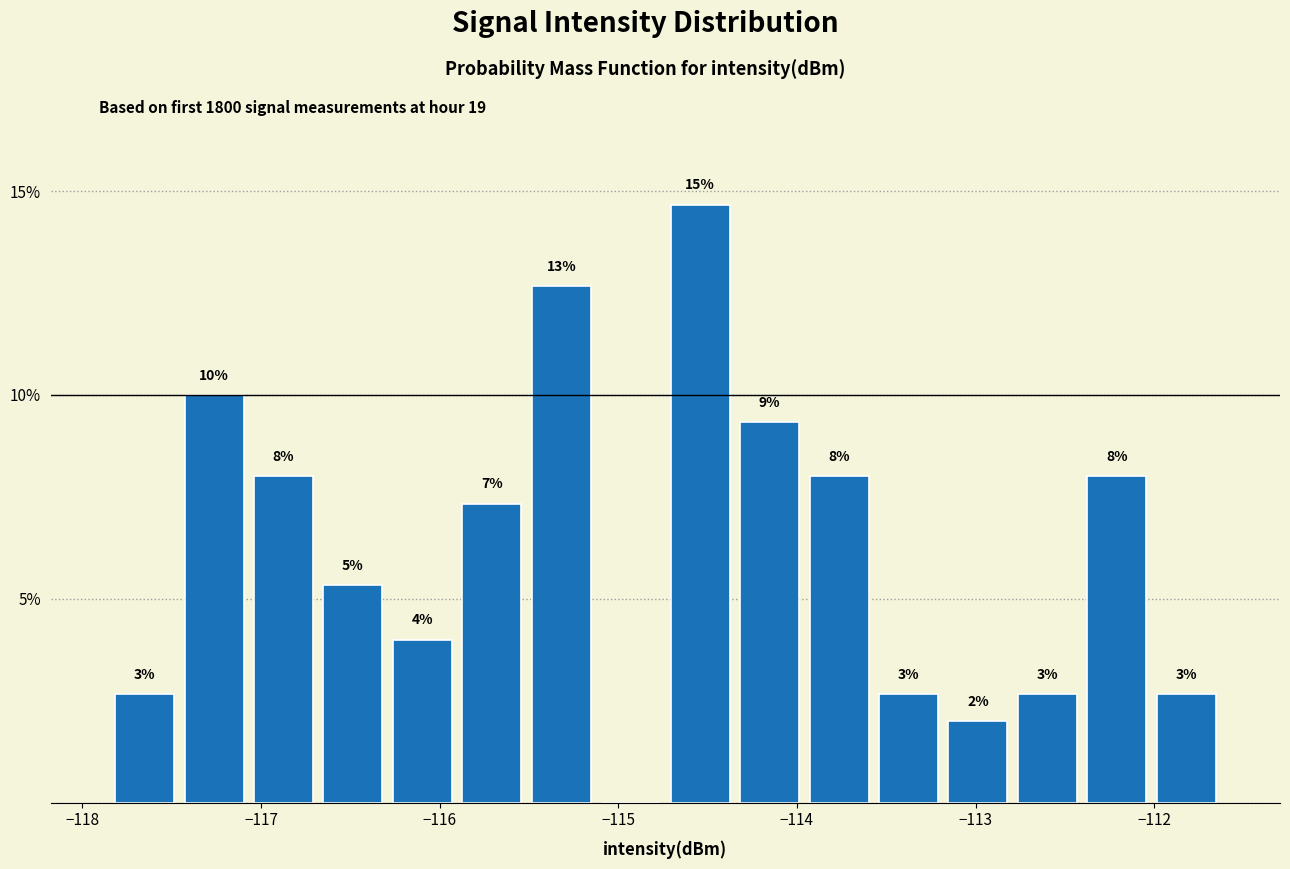

Around what value on the x-axis is the tallest bar? Give the approximate position of its centre, as read against the axis.

-114.5